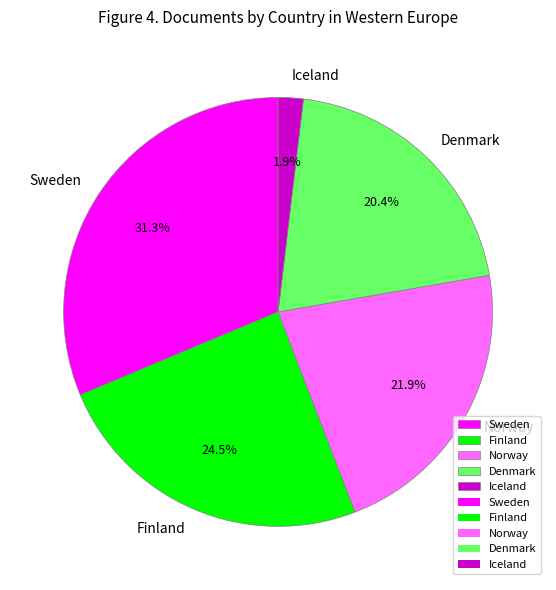

Which slice is the largest?

Sweden